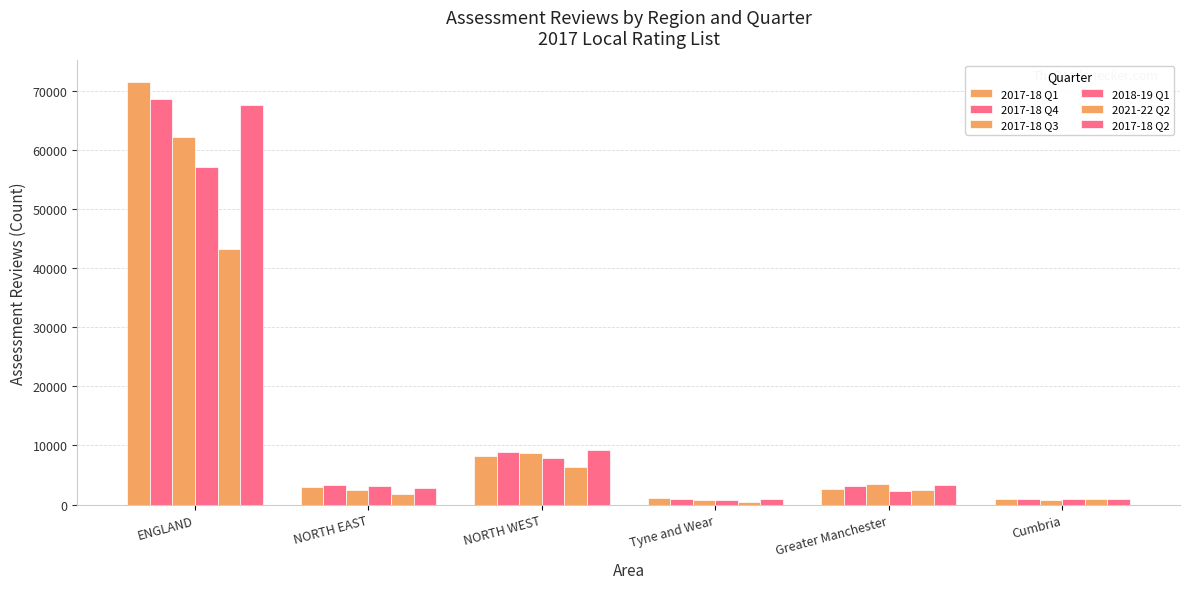

Reading left to right, list all the values displayed in this chart.

2017-18 Q1: 71560	2900	8240	1080	2660	1010
2017-18 Q4: 68610	3280	8880	1010	3120	900
2017-18 Q3: 62150	2400	8800	790	3400	770
2018-19 Q1: 57130	3110	7850	760	2300	890
2021-22 Q2: 43300	1810	6290	510	2380	910
2017-18 Q2: 67520	2780	9250	860	3380	890